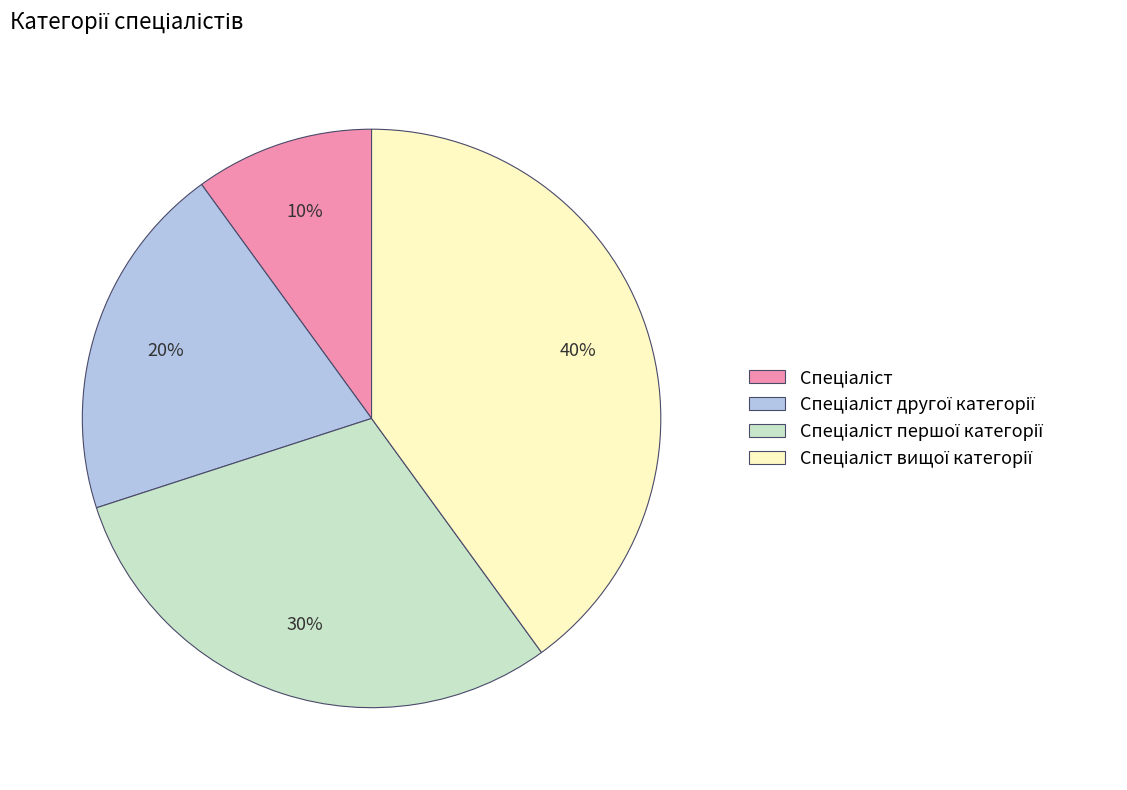

Is there a majority slice in this chart?

No